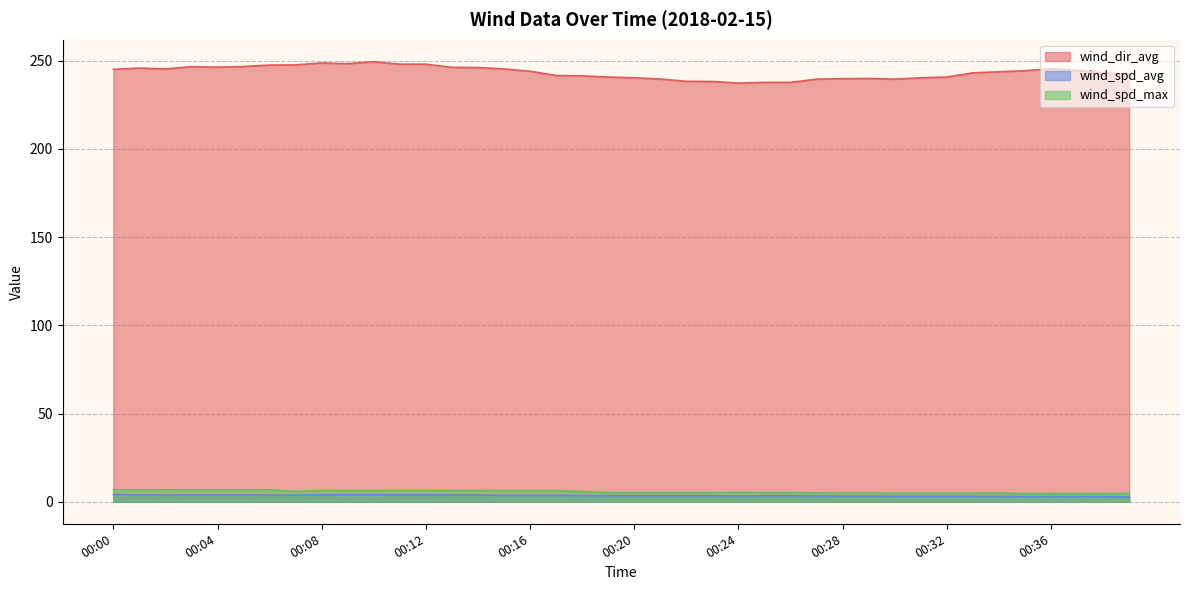

How many data points in wind_spd_max are above 5?

27